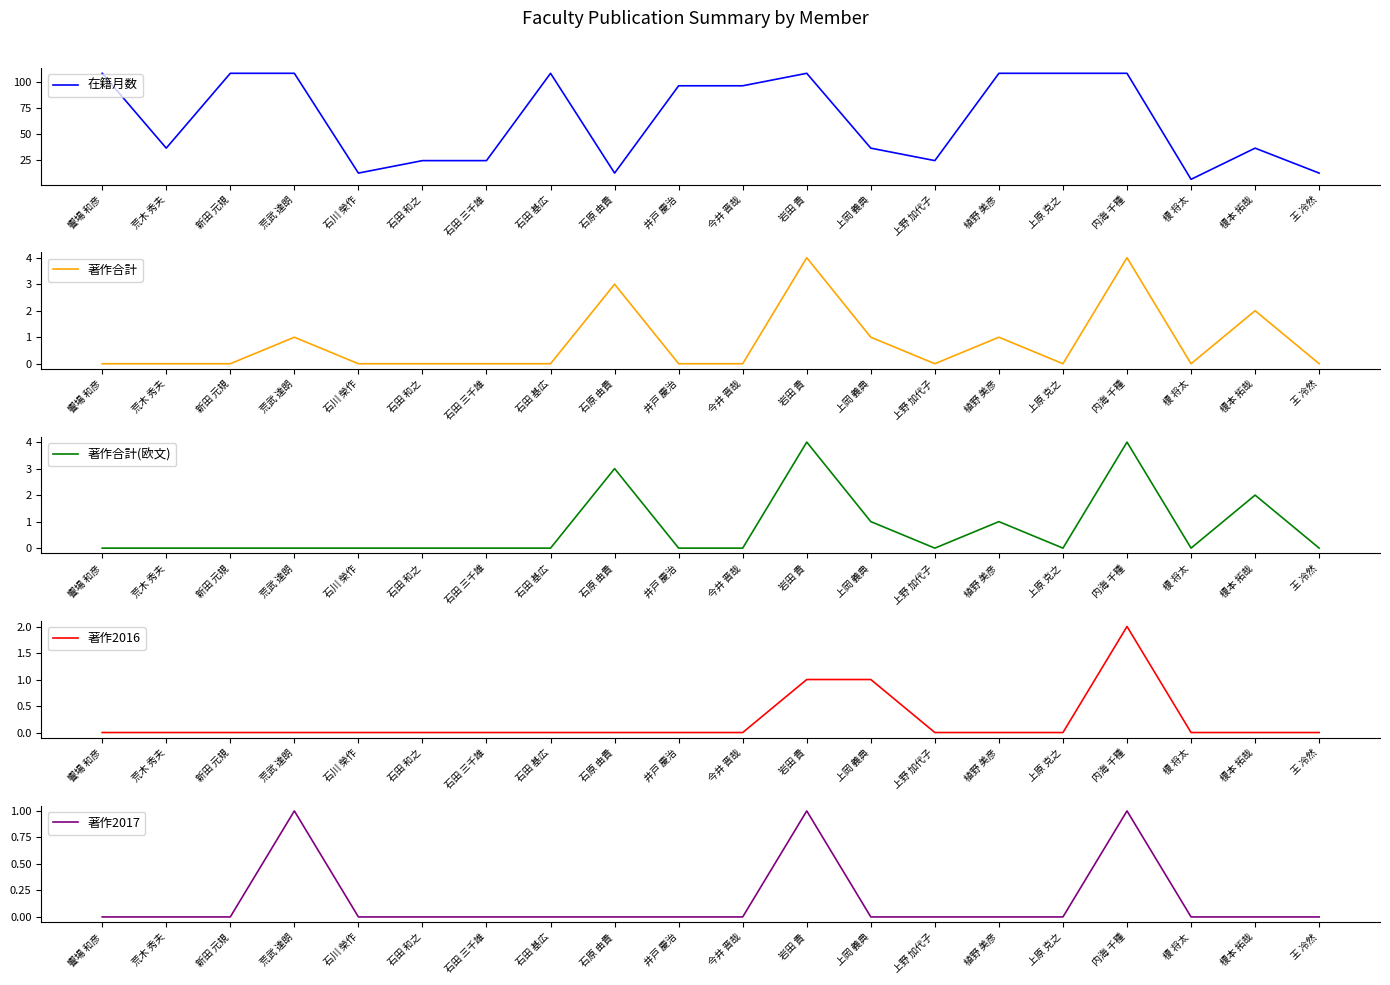

What is the spread (max minus min) of values at 王 冷然?

12